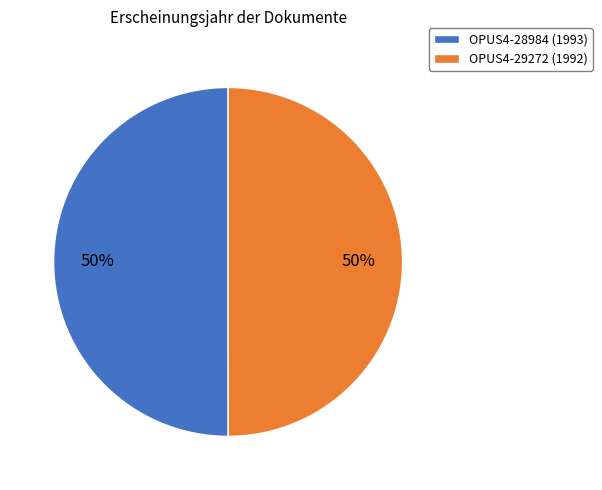

What is the ratio of the value at OPUS4-28984 to the value at OPUS4-29272?

1.0